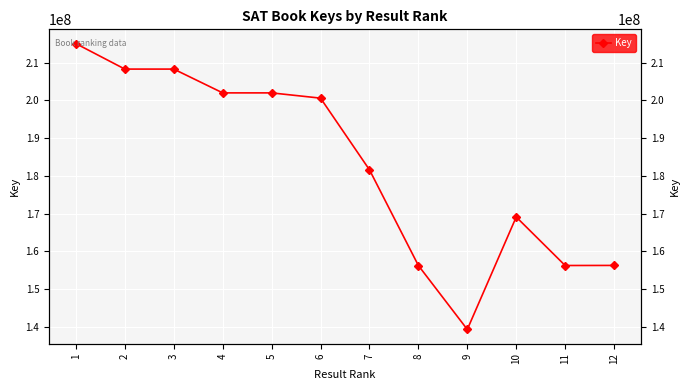

What value does the data have at 6, to the nearest 100?

200570200